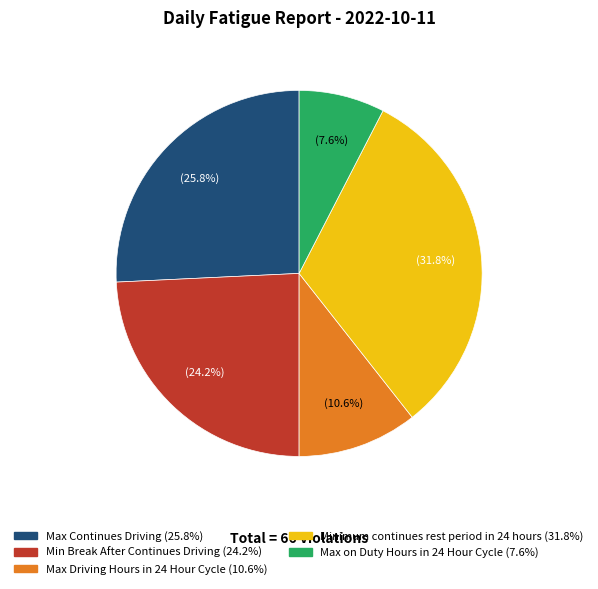

Does Minimum continues rest period in 24 hours account for over 50% of the chart?

No